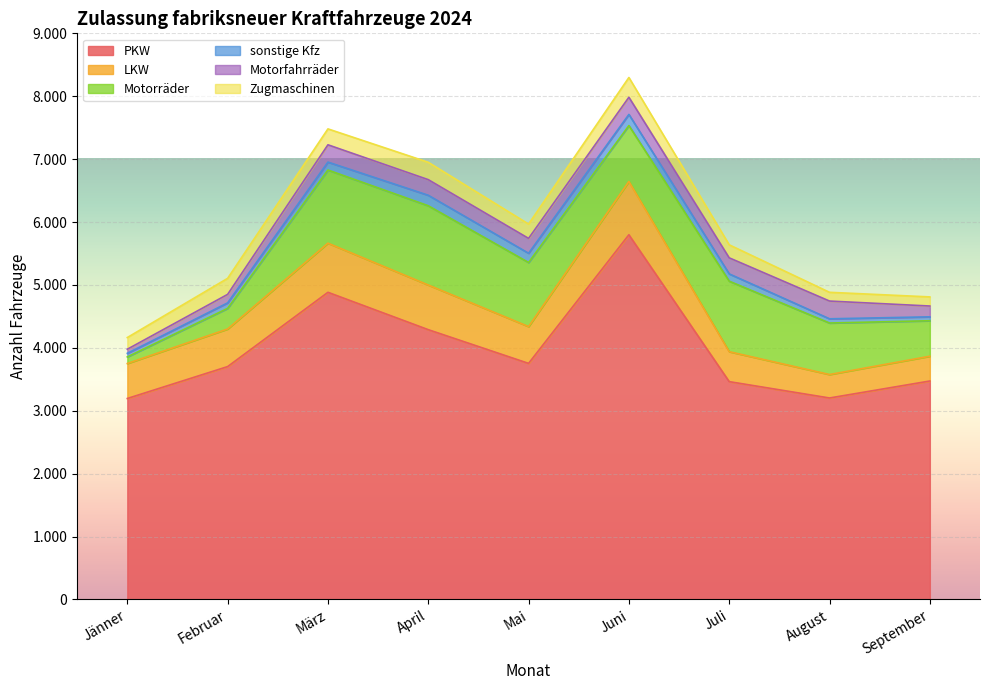

True or false: Motorräder has a value of 1760 at März.

False